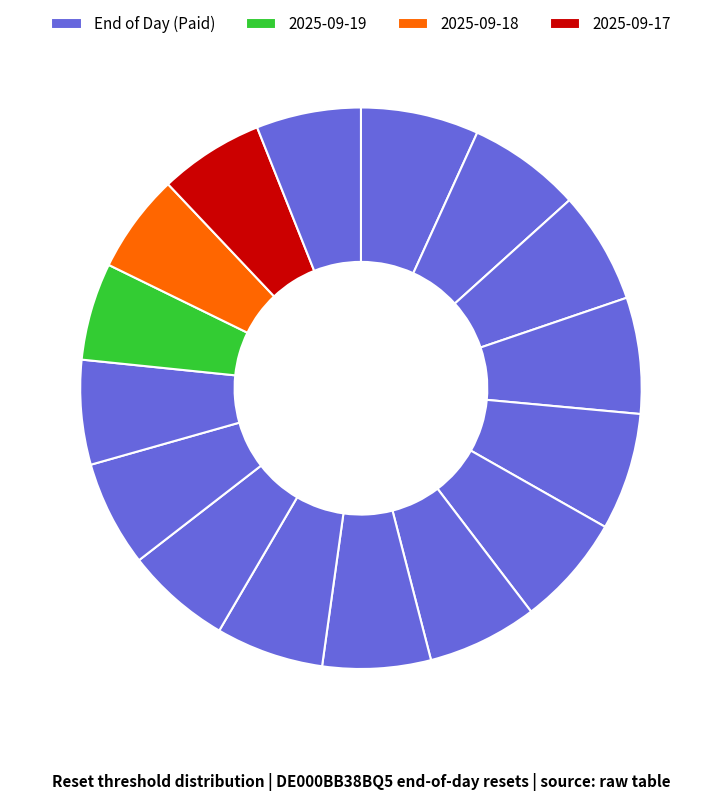

To the nearest percent, what is the difference between the largest and smallest slice percentages?

1%